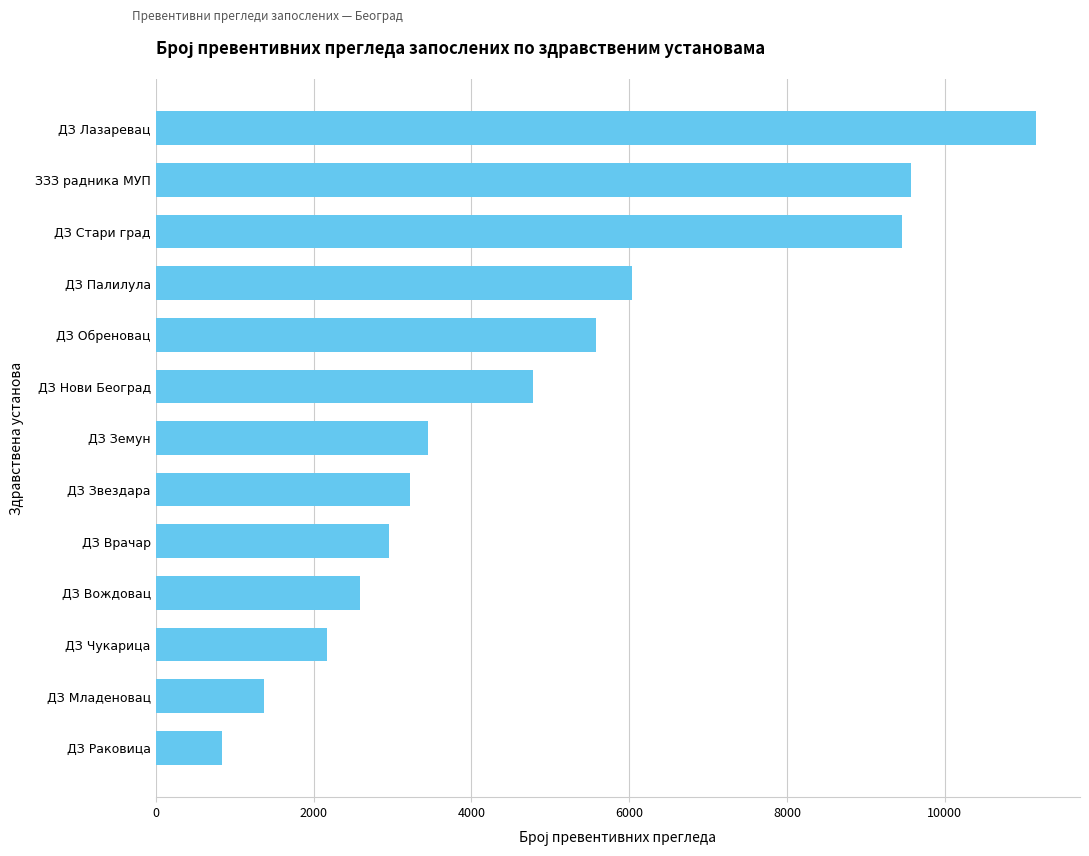

The chart shows a value of 843 at ДЗ Раковица. True or false?

True